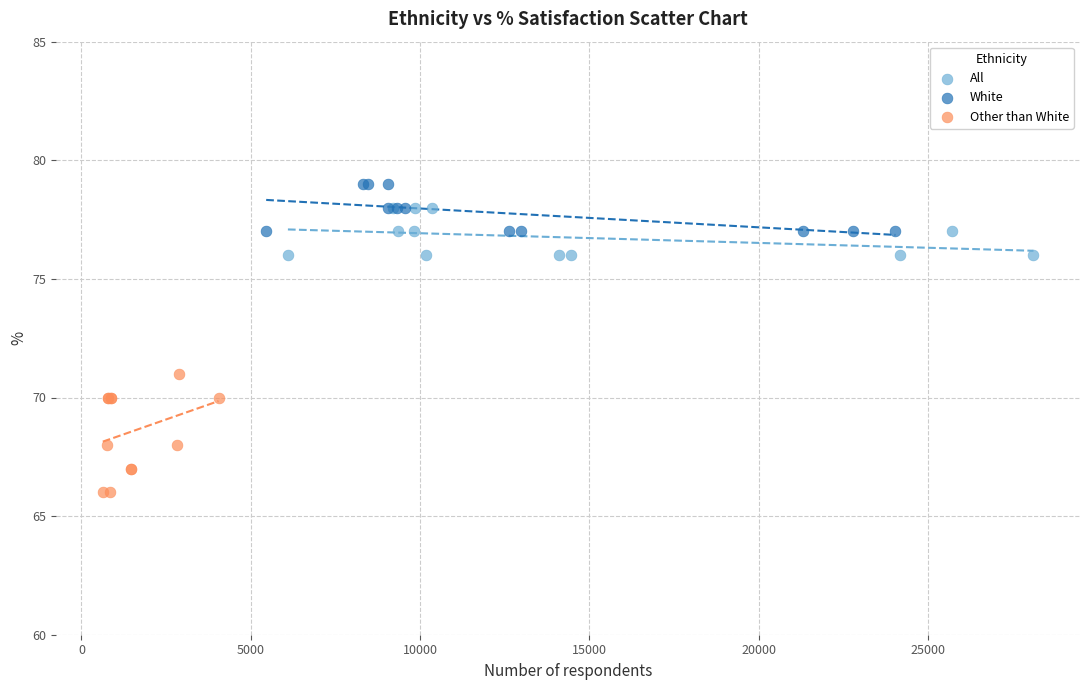

Which series has the largest Y range (max minus min)?

Other than White